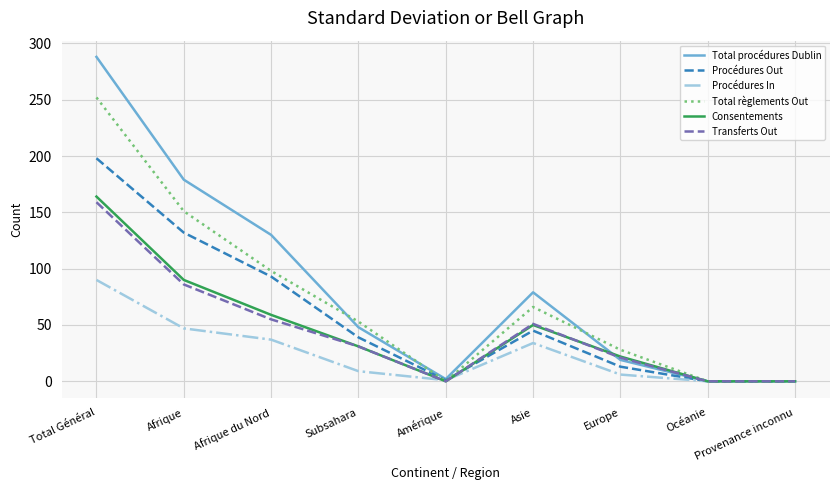

What value does the Transferts Out series have at Total Général, to the nearest 50?

150